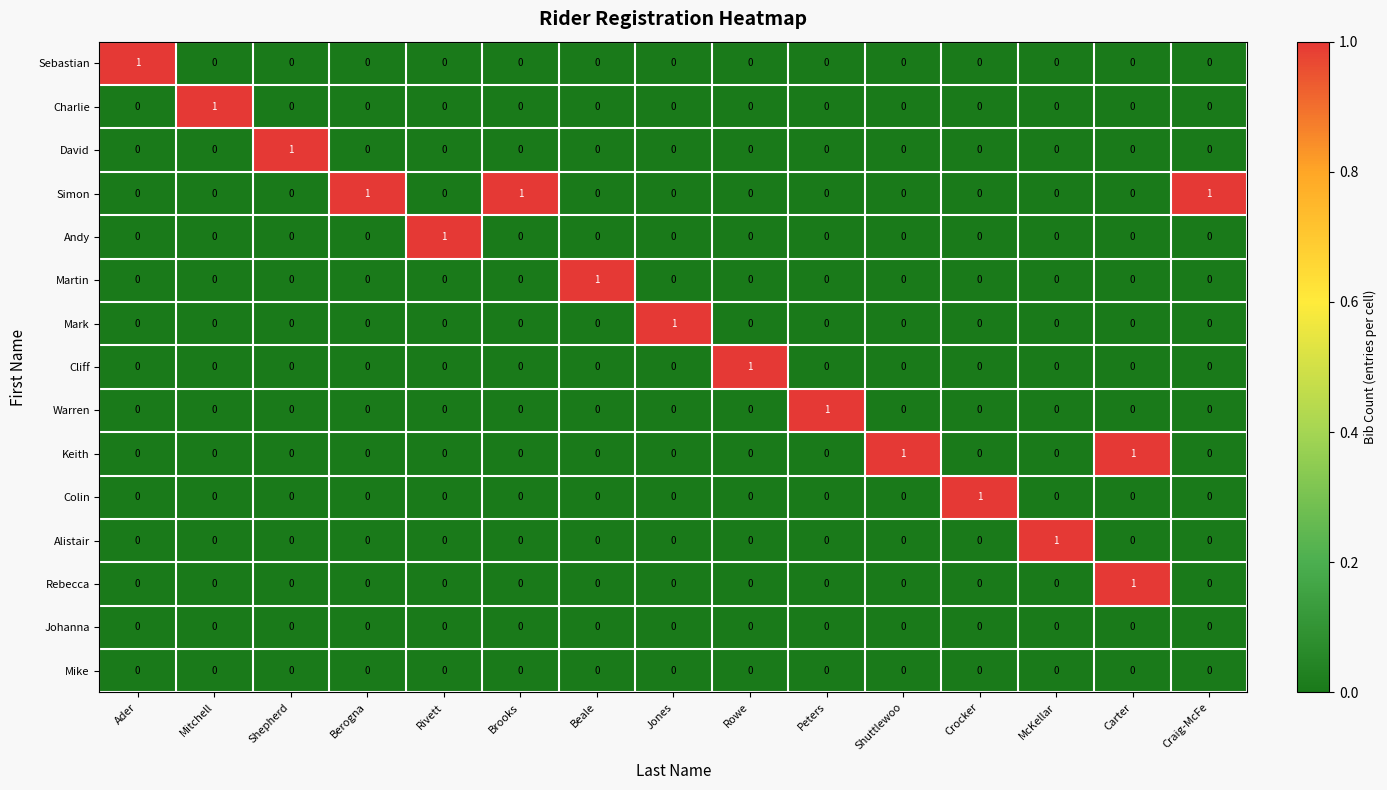

What is the spread (max minus min) of values at Rivett?

1